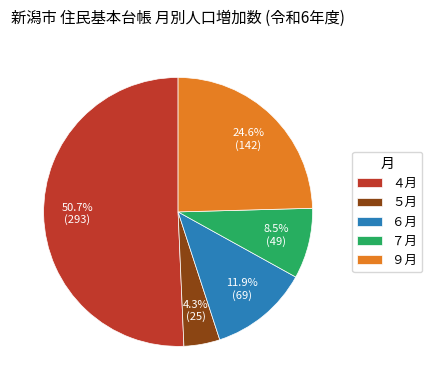

How many slices are in this pie chart?

5